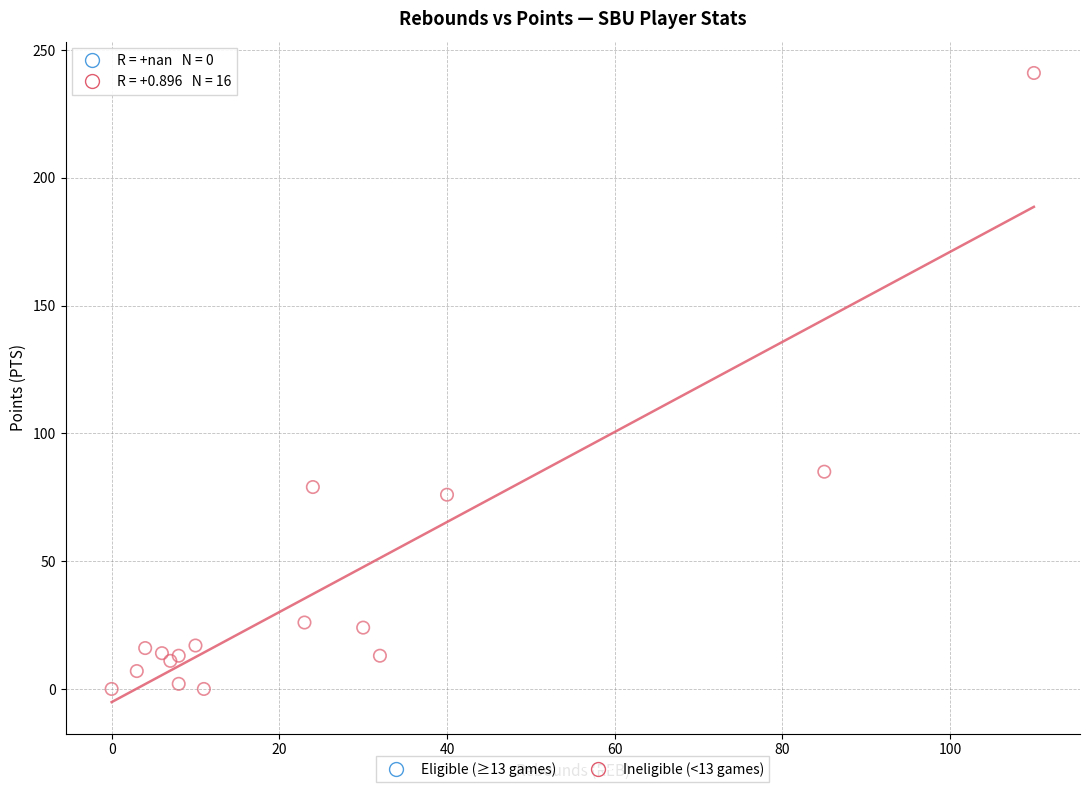

What Y value in the scatter plot is closest to 120?

85